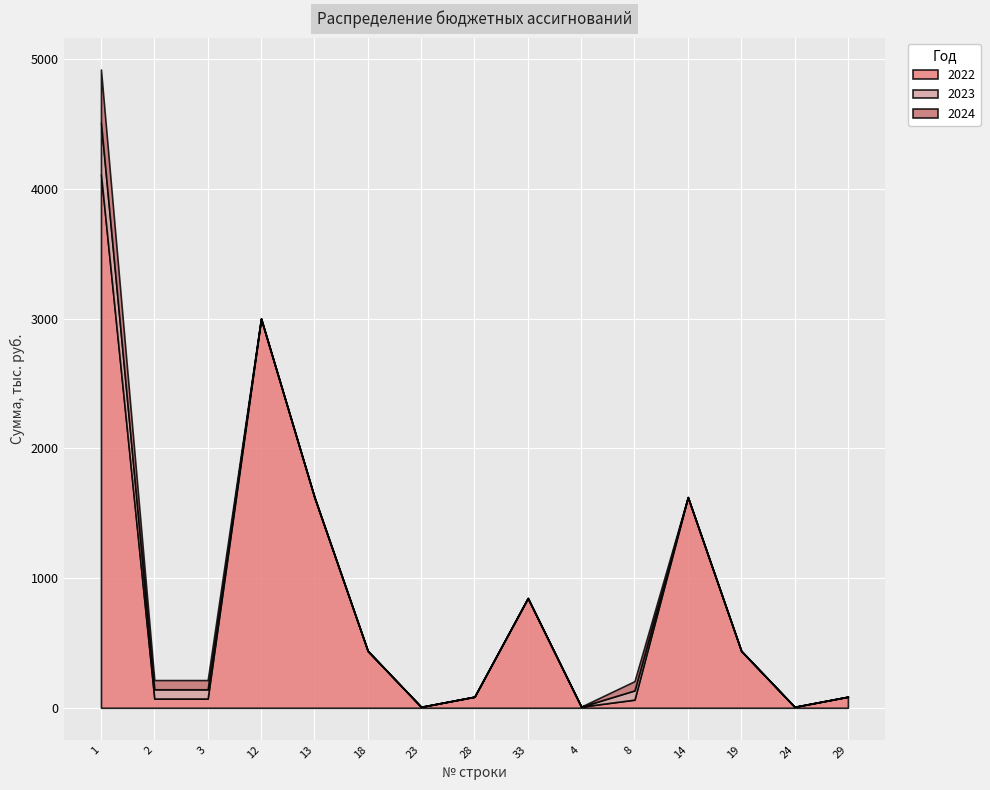

What position from the right is 13?

11